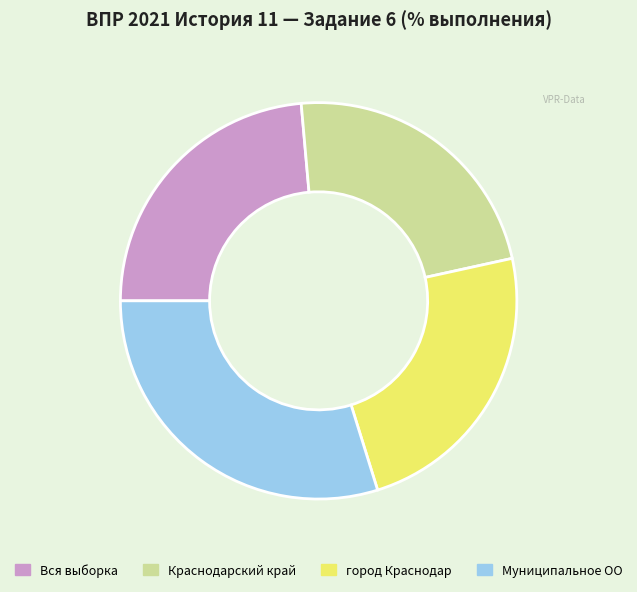

How many segments does this pie chart have?

4